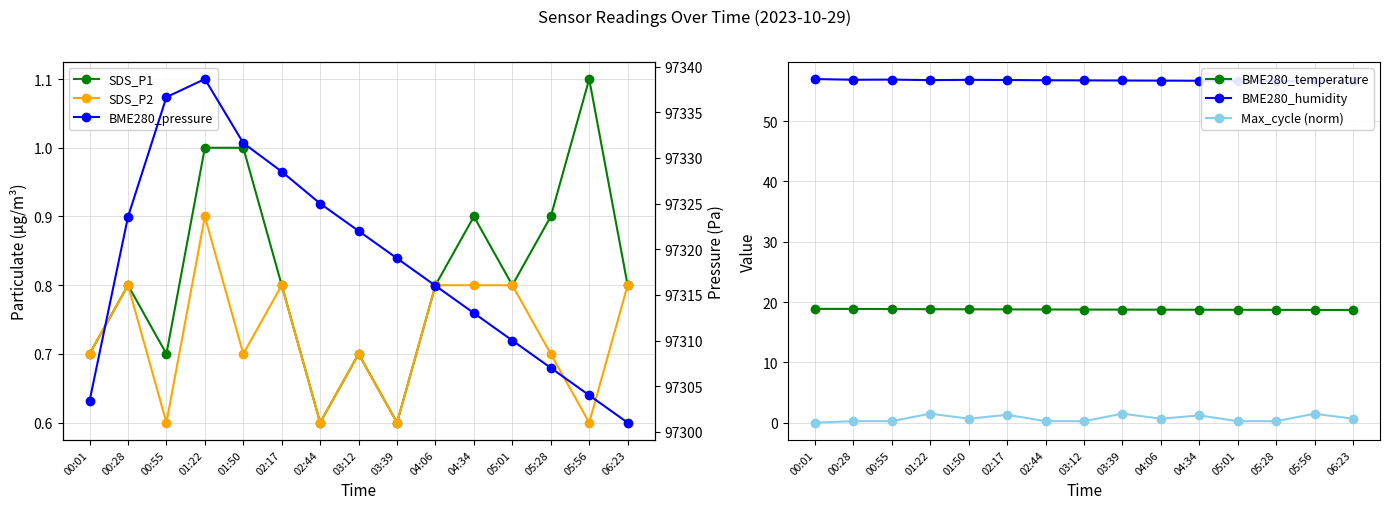

What is the lowest value of the BME280_humidity series?

56.6